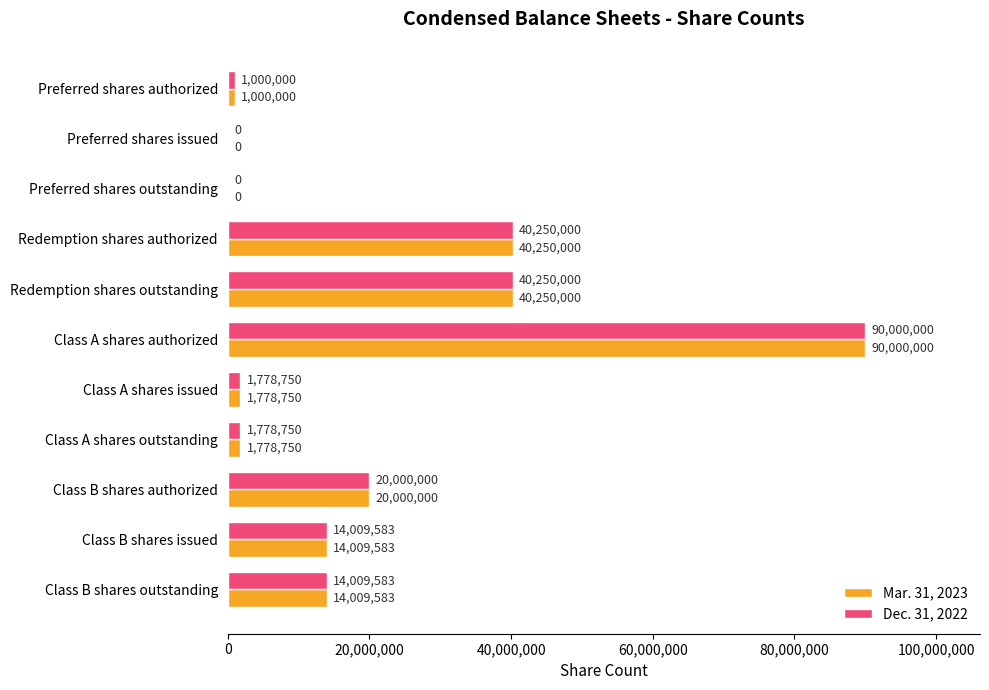

The Mar. 31, 2023 series shows 20000000 at Class B shares authorized. True or false?

True